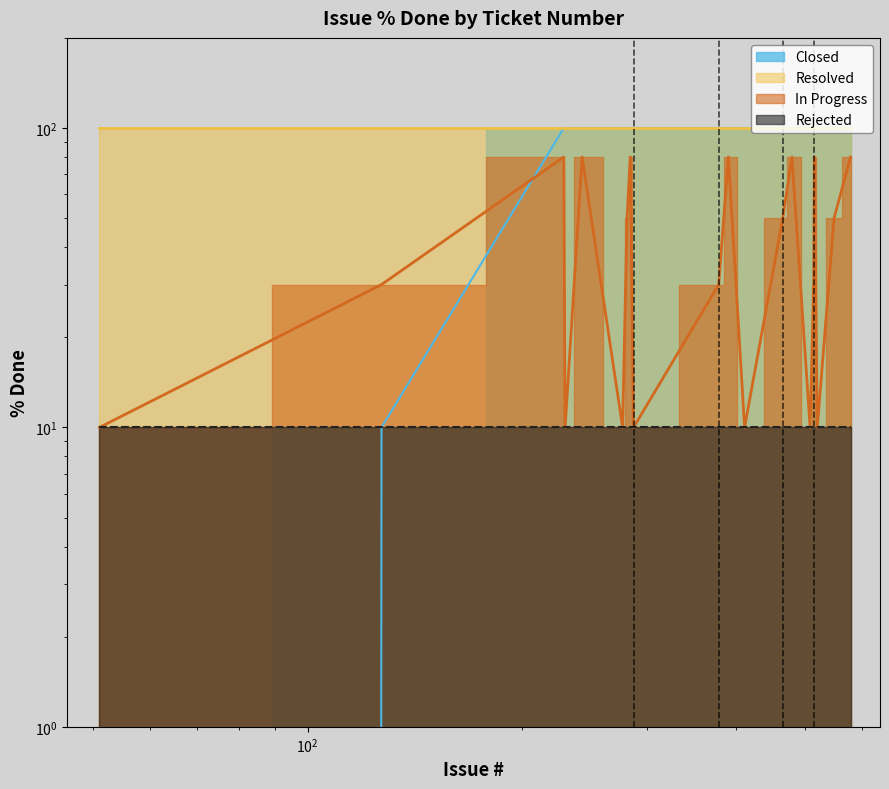

What is the average value of the In Progress series?

44